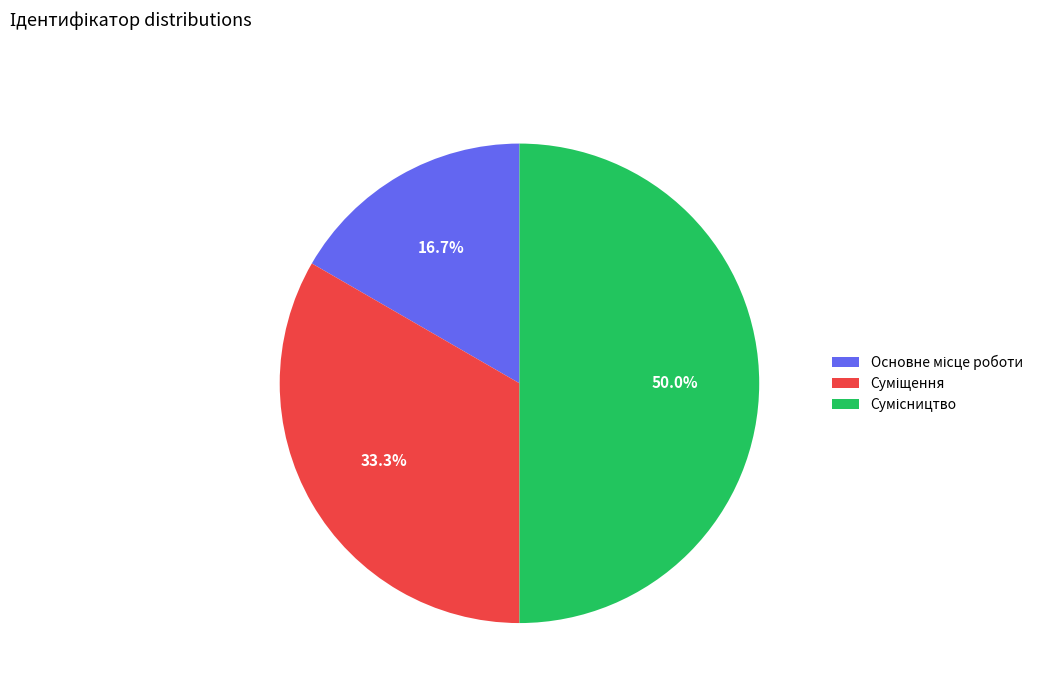

To the nearest percent, what portion does Суміщення represent?

33%